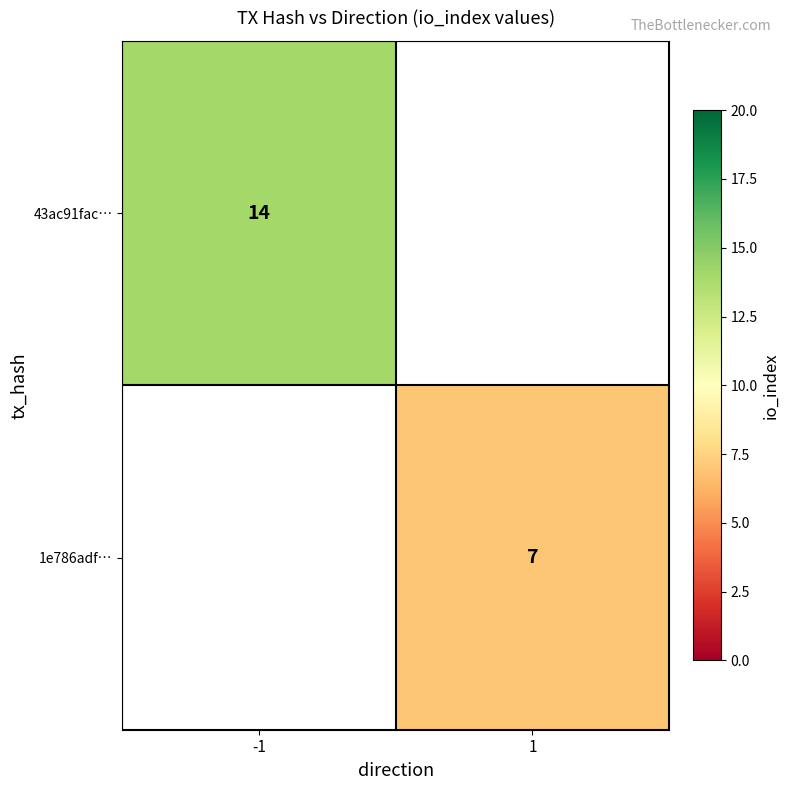

The 43ac91fac… series shows 14 at -1. True or false?

True